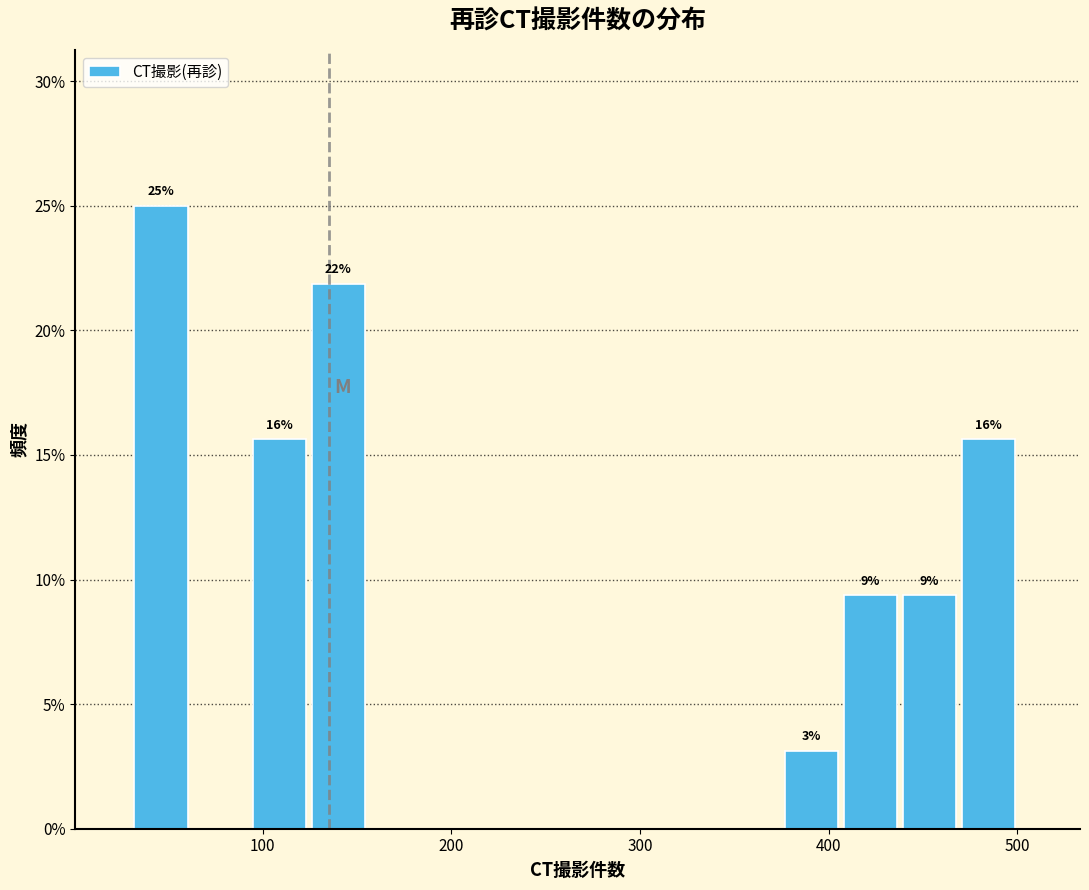

Read against the x-axis, roughly where is the centre of the tallest bar?

50